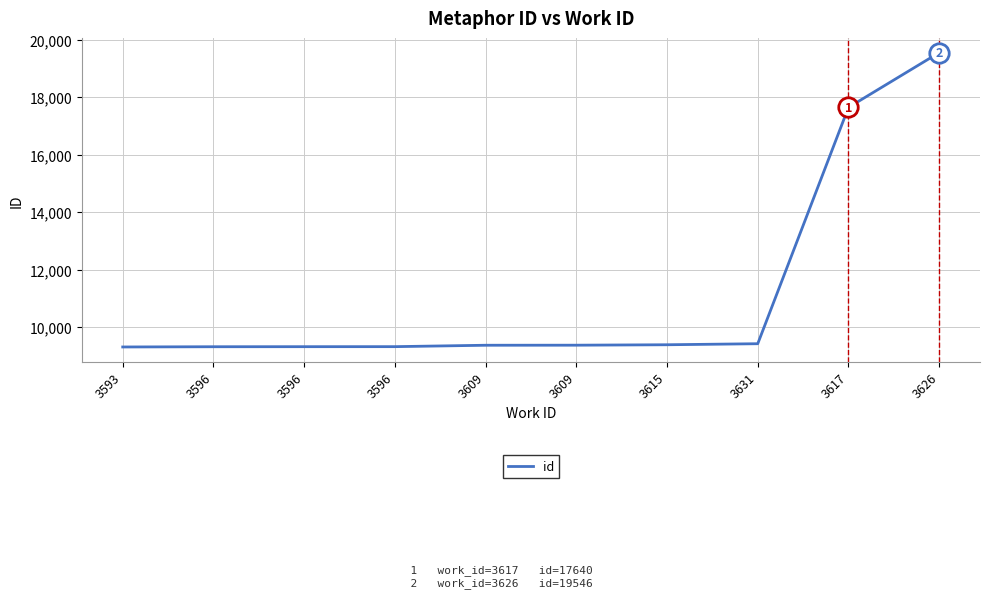

Does the chart have visible grid lines?

Yes